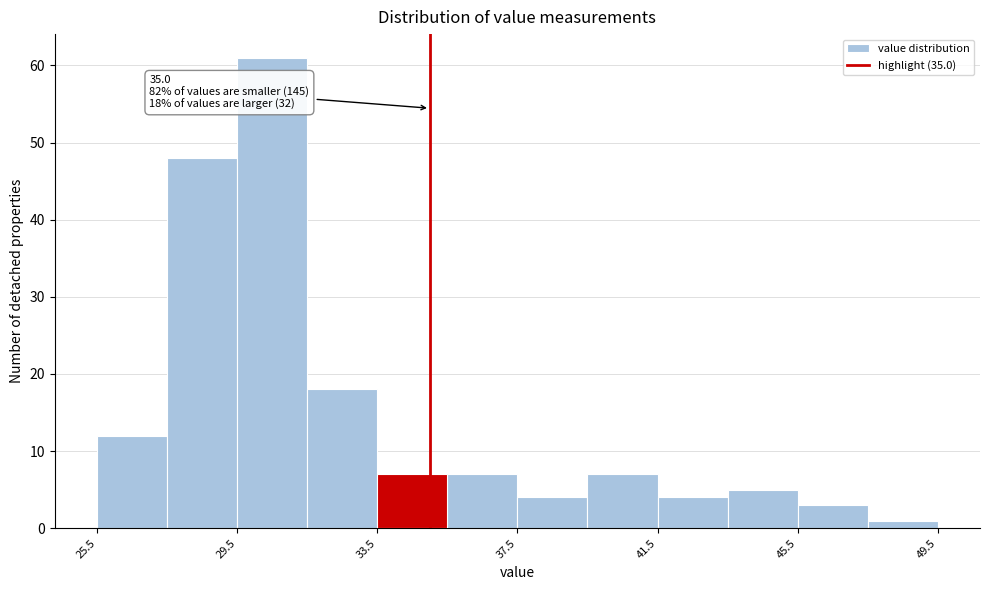

Which range on the x-axis has the tallest bar?

29.5 to 31.5